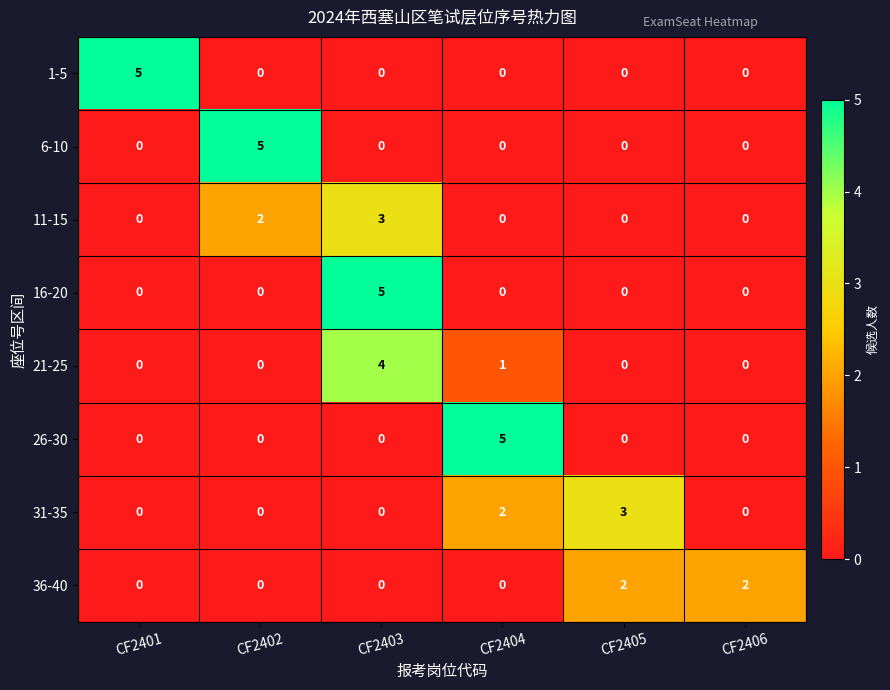

The 6-10 series shows 2 at CF2402. True or false?

False